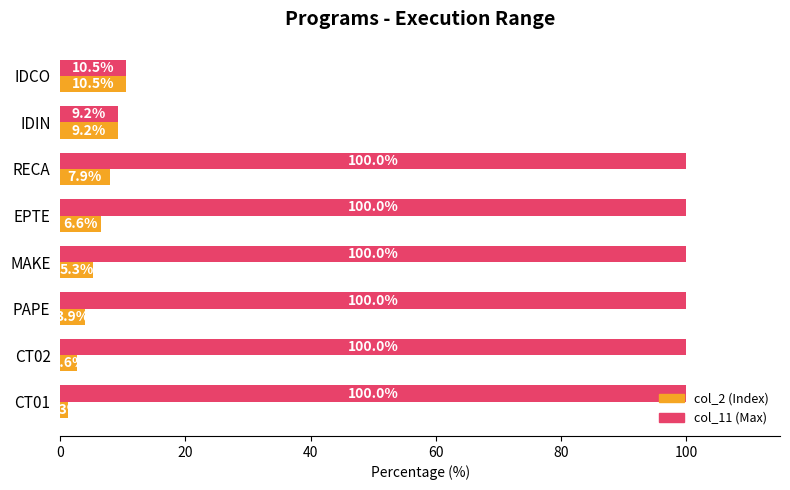

What is the greatest value displayed?

100.0